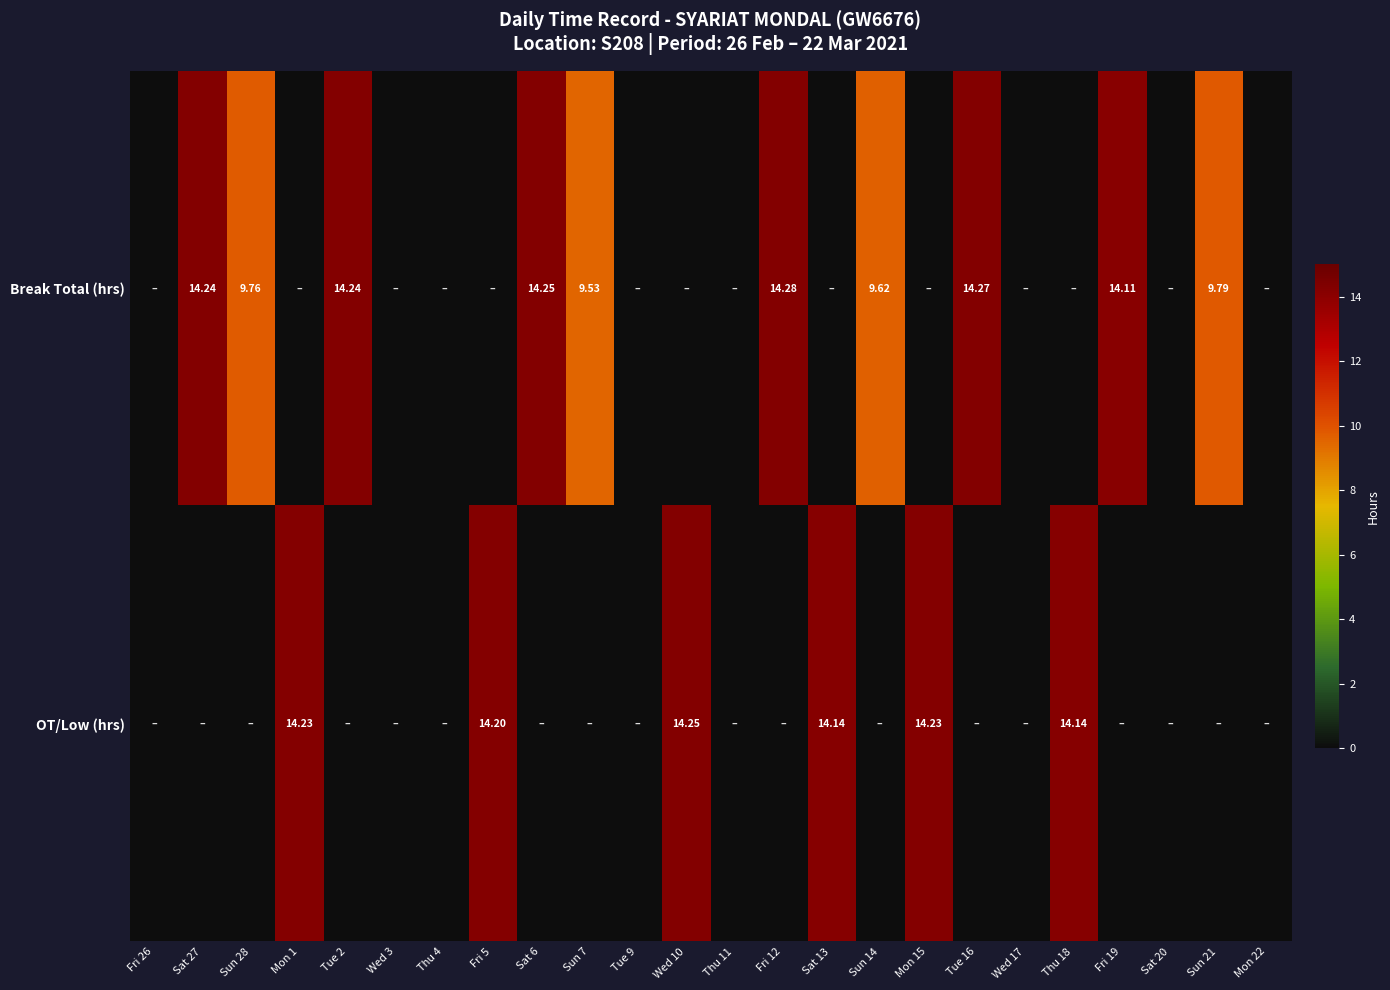

At which category is the sum across all series the highest?

Fri 12